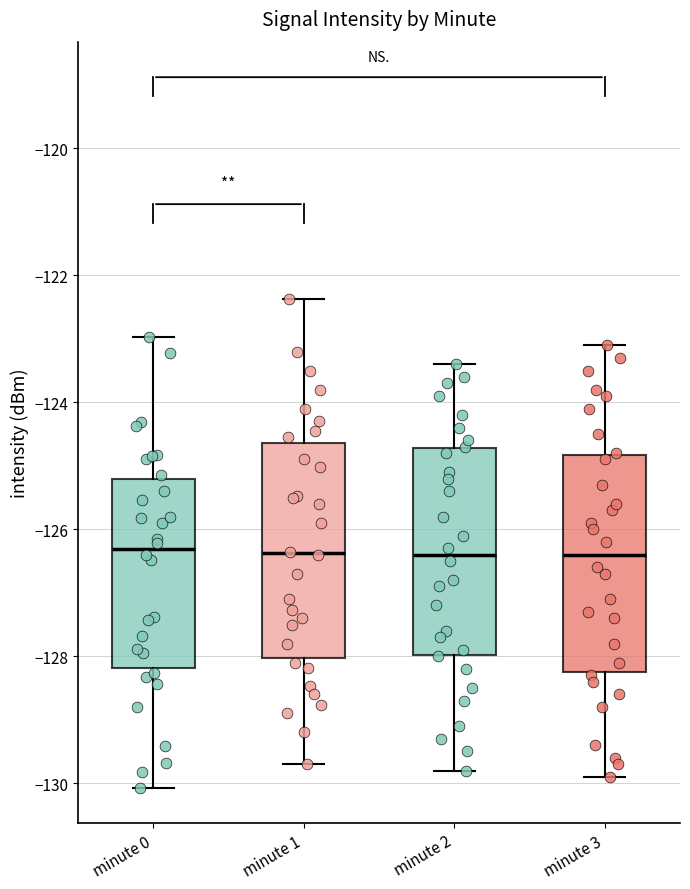

Where is the upper edge of the box for minute 2 on the y-axis? The values are not printed on the chart, so give them approximately, as read against the axis.

-124.8